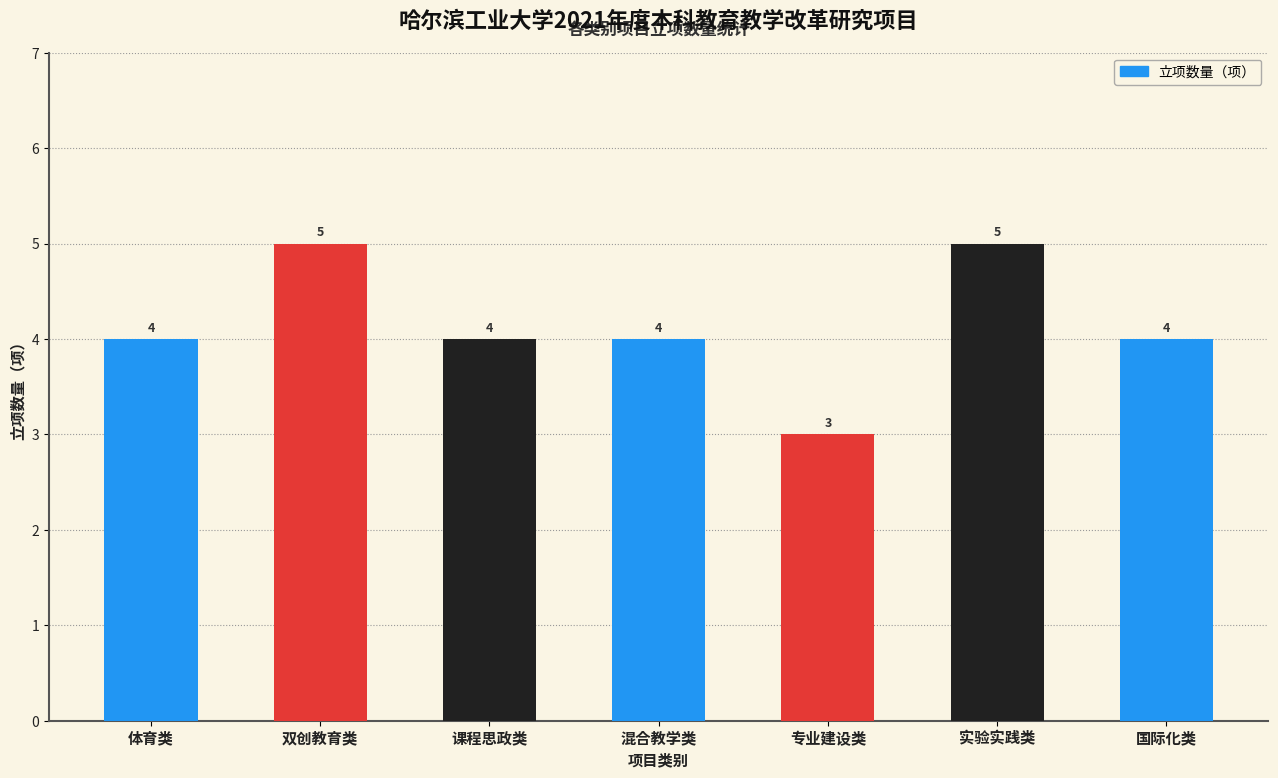

How many values are between 4 and 5?

6